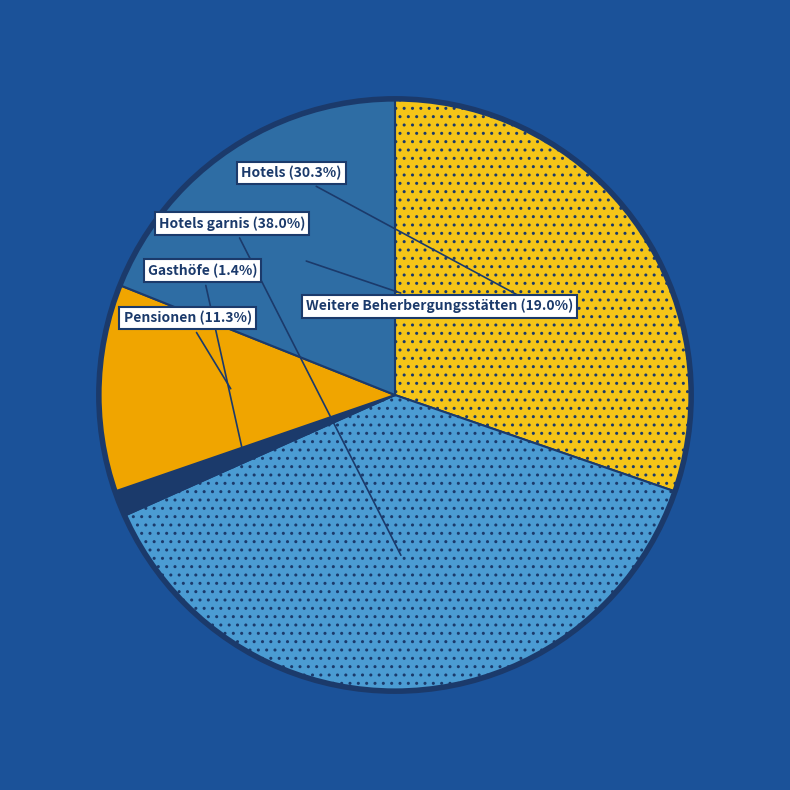

Does any single category account for the majority?

No